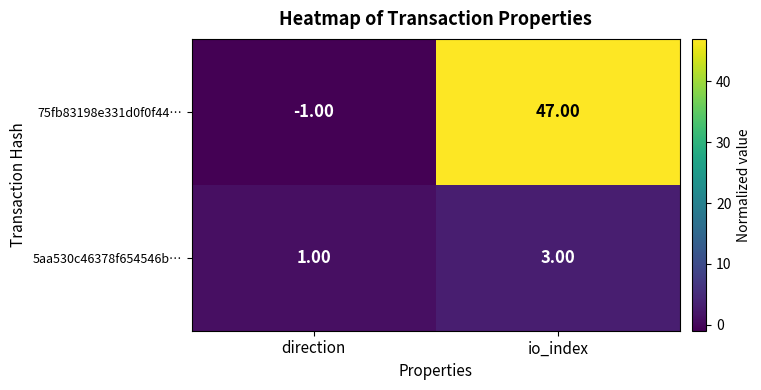

At how many categories does at least one series exceed 4?

1